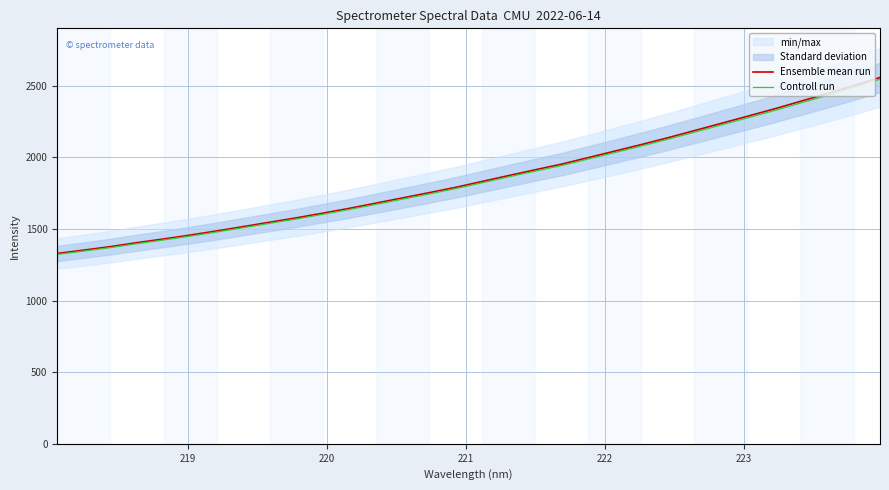

What is the highest value of the Ensemble mean run series?

2558.8